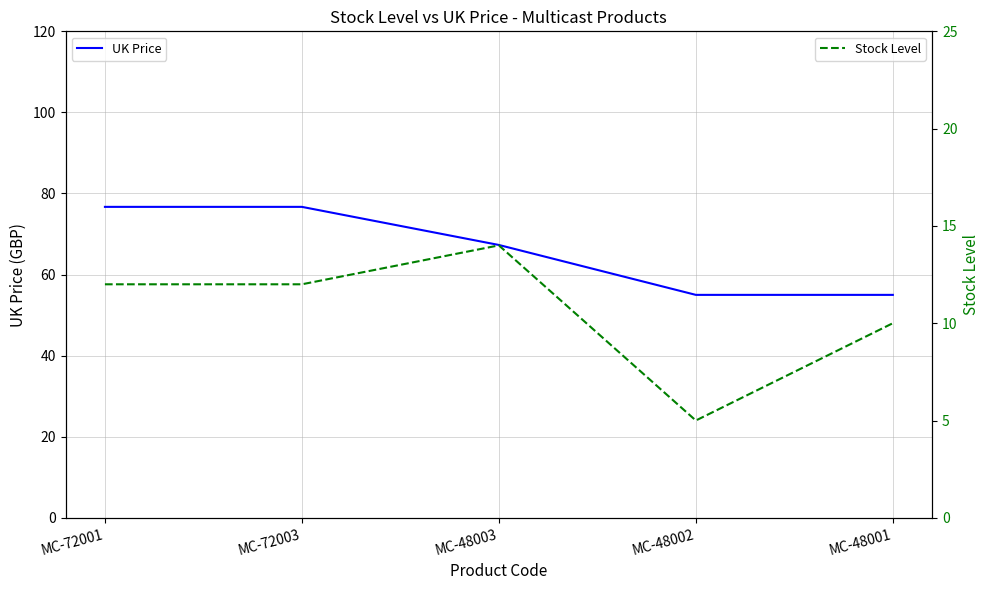

Does the chart have visible grid lines?

Yes